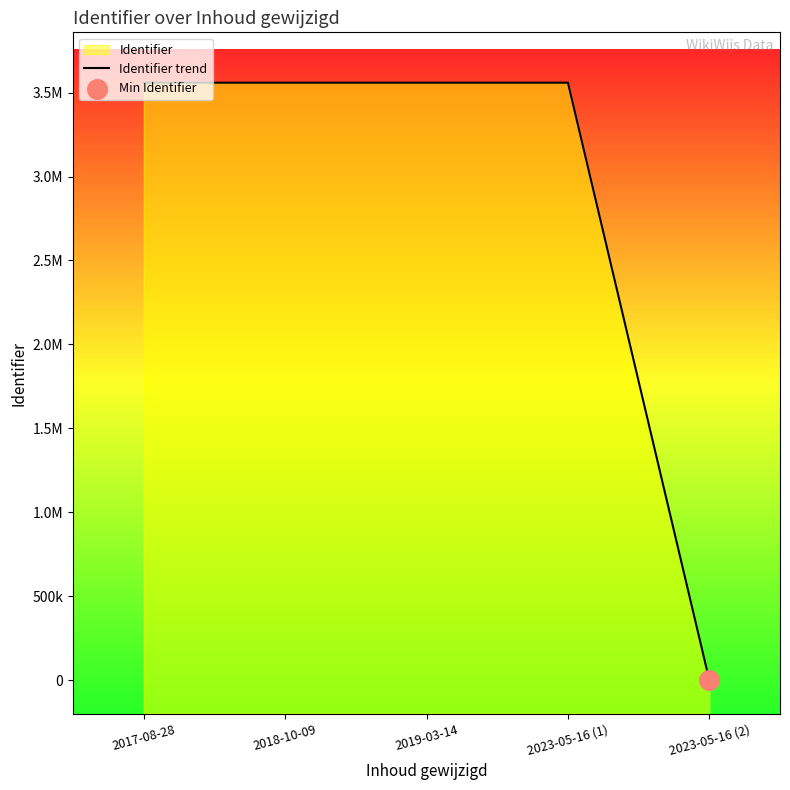

What is the change in value from 2017-08-28 to 2019-03-14?

+2